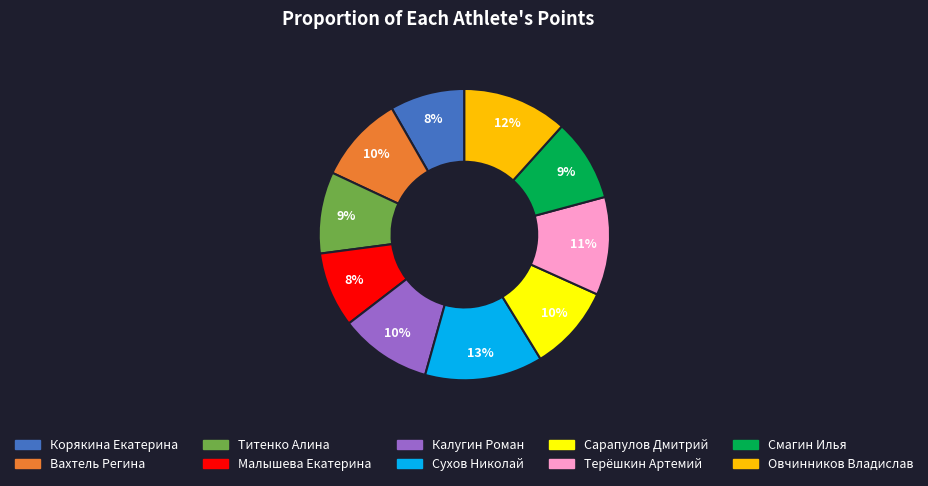

Approximately how many times larger is the value at Малышева Екатерина compared to Сухов Николай?

0.6